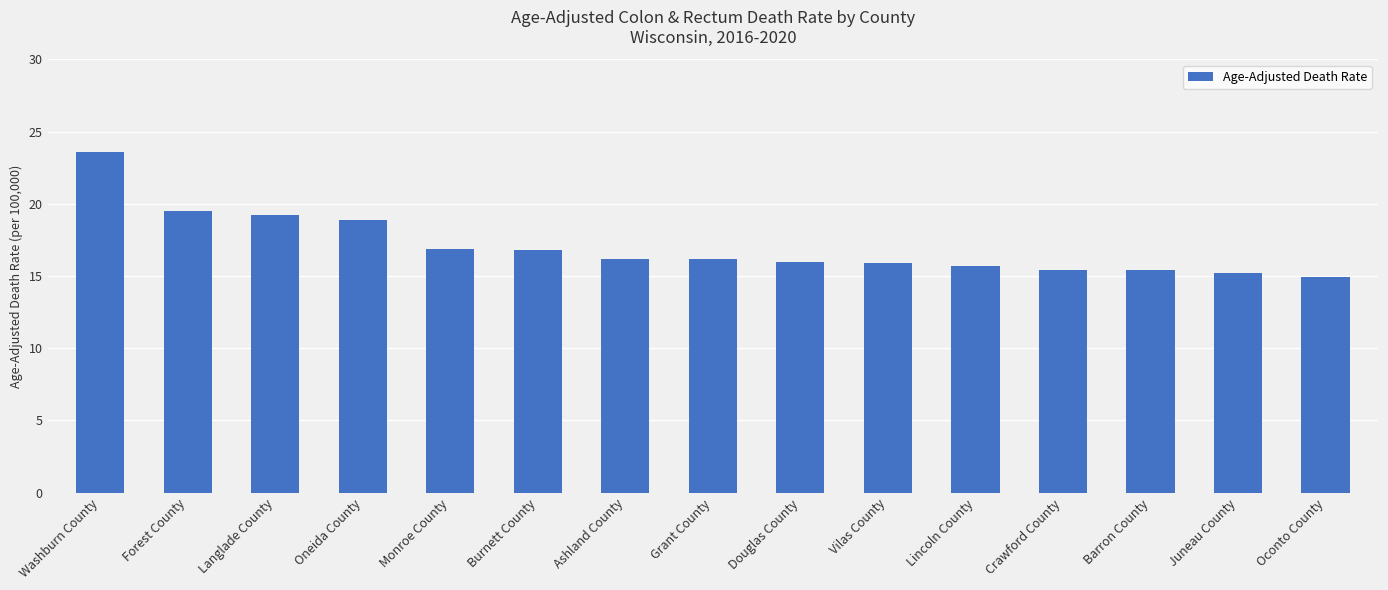

What position from the left is Burnett County?

6